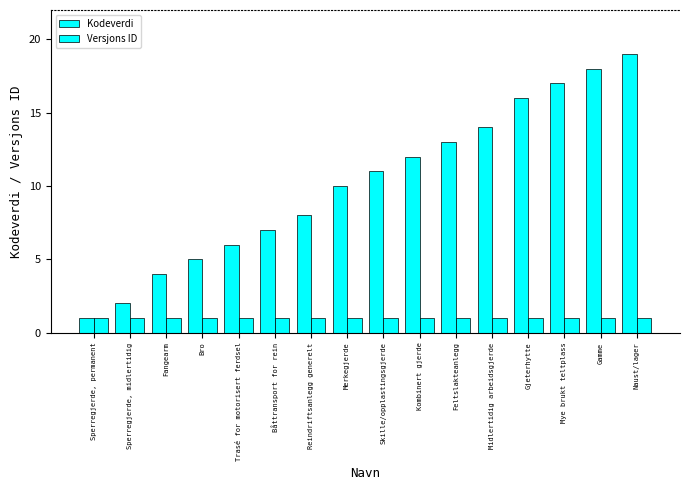

How many bars are there in total?

32